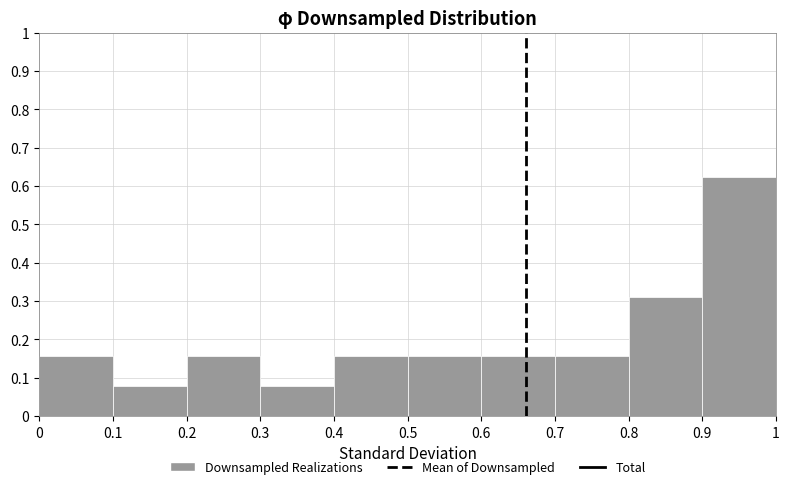

Which range on the x-axis has the tallest bar?

0.9 to 1